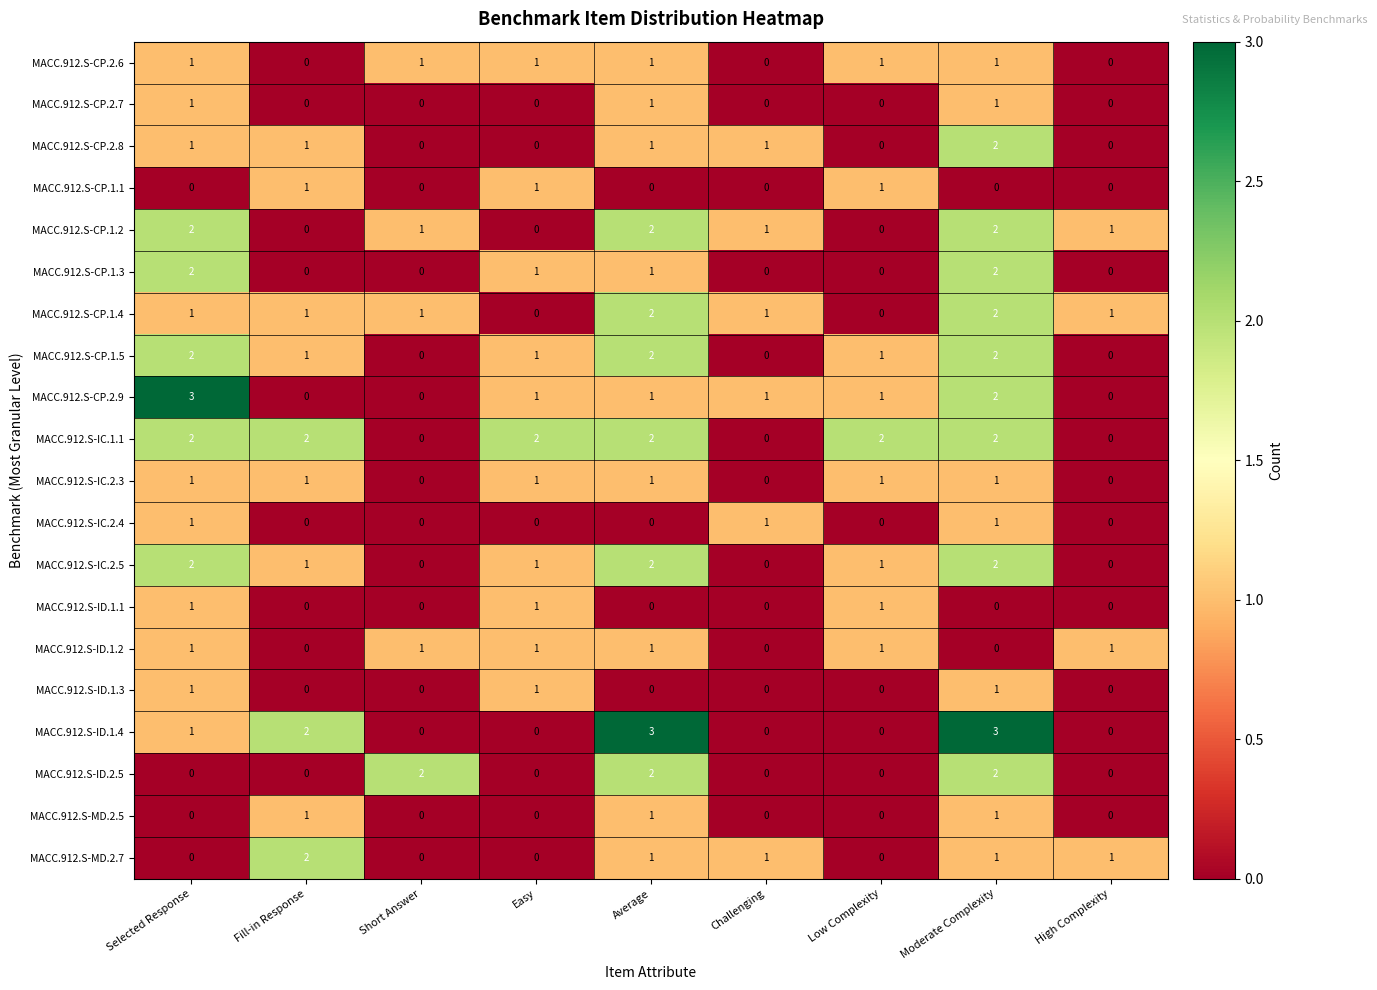

How many MACC.912.S-ID.1.2 values are between 0 and 1?

9